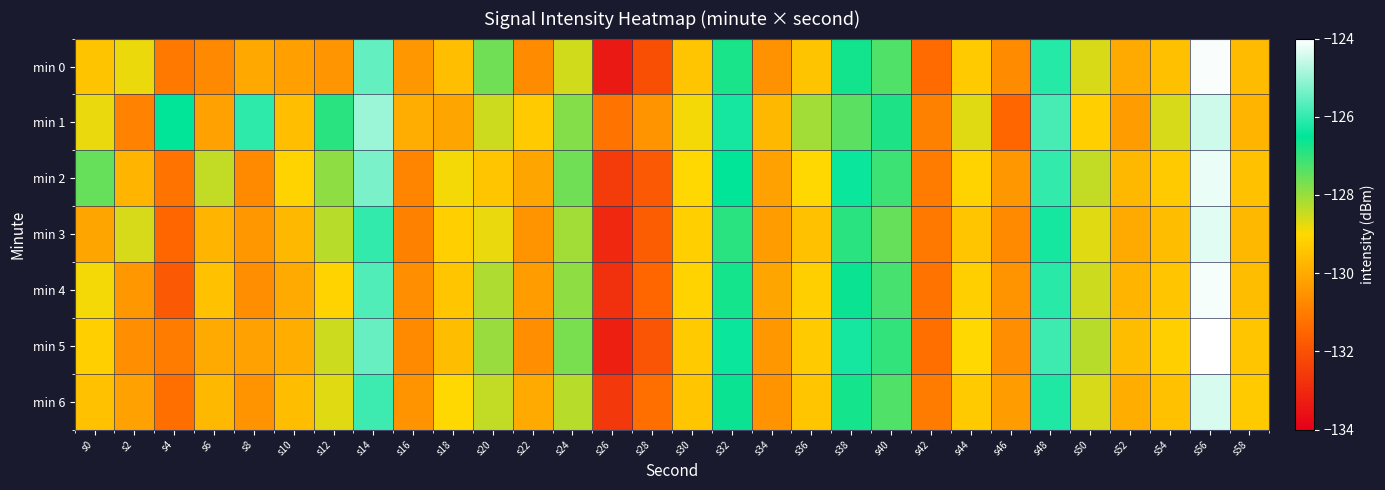

Reading left to right, what are all the values shown in this chart?

min 0: s0=-129.4	s2=-128.8	s4=-131.1	s6=-130.7	s8=-130.0	s10=-130.2	s12=-130.5	s14=-125.5	s16=-130.4	s18=-129.6	s20=-127.6	s22=-130.7	s24=-128.5	s26=-133.4	s28=-132.0	s30=-129.4	s32=-126.8	s34=-130.5	s36=-129.4	s38=-126.7	s40=-127.3	s42=-131.4	s44=-129.3	s46=-130.7	s48=-126.1	s50=-128.6	s52=-130.0	s54=-129.5	s56=-124.1	s58=-129.6
min 1: s0=-128.8	s2=-130.9	s4=-126.5	s6=-130.2	s8=-126.1	s10=-129.6	s12=-126.9	s14=-125.0	s16=-129.9	s18=-130.1	s20=-128.5	s22=-129.3	s24=-127.8	s26=-131.2	s28=-130.5	s30=-128.9	s32=-126.3	s34=-129.7	s36=-128.1	s38=-127.4	s40=-126.8	s42=-130.9	s44=-128.7	s46=-131.5	s48=-125.8	s50=-129.2	s52=-130.3	s54=-128.6	s56=-124.5	s58=-129.8
min 2: s0=-127.5	s2=-129.8	s4=-131.2	s6=-128.4	s8=-130.7	s10=-129.1	s12=-127.9	s14=-125.3	s16=-130.8	s18=-128.9	s20=-129.4	s22=-130.1	s24=-127.6	s26=-132.5	s28=-131.8	s30=-129.0	s32=-126.5	s34=-130.2	s36=-129.0	s38=-126.4	s40=-127.1	s42=-131.0	s44=-129.1	s46=-130.4	s48=-126.0	s50=-128.4	s52=-129.7	s54=-129.3	s56=-124.2	s58=-129.5
min 3: s0=-130.1	s2=-128.6	s4=-131.5	s6=-129.8	s8=-130.4	s10=-129.7	s12=-128.3	s14=-126.0	s16=-130.9	s18=-129.2	s20=-128.8	s22=-130.5	s24=-128.1	s26=-133.0	s28=-131.7	s30=-129.2	s32=-126.9	s34=-130.3	s36=-129.5	s38=-126.9	s40=-127.5	s42=-131.1	s44=-129.4	s46=-130.7	s48=-126.3	s50=-128.7	s52=-130.0	s54=-129.6	s56=-124.3	s58=-129.7
min 4: s0=-128.9	s2=-130.4	s4=-131.8	s6=-129.5	s8=-130.6	s10=-130.0	s12=-129.1	s14=-125.7	s16=-130.6	s18=-129.4	s20=-128.2	s22=-130.3	s24=-127.9	s26=-132.8	s28=-131.5	s30=-129.1	s32=-126.7	s34=-130.1	s36=-129.2	s38=-126.6	s40=-127.2	s42=-131.2	s44=-129.2	s46=-130.5	s48=-126.1	s50=-128.5	s52=-129.8	s54=-129.4	s56=-124.1	s58=-129.6
min 5: s0=-129.2	s2=-130.6	s4=-131.0	s6=-130.0	s8=-130.2	s10=-129.9	s12=-128.5	s14=-125.5	s16=-130.7	s18=-129.6	s20=-128.0	s22=-130.6	s24=-127.7	s26=-133.2	s28=-131.9	s30=-129.3	s32=-126.4	s34=-130.4	s36=-129.3	s38=-126.3	s40=-127.0	s42=-131.3	s44=-129.0	s46=-130.6	s48=-125.9	s50=-128.3	s52=-129.6	s54=-129.2	s56=-123.9	s58=-129.4
min 6: s0=-129.5	s2=-130.2	s4=-131.3	s6=-129.7	s8=-130.5	s10=-129.6	s12=-128.7	s14=-125.9	s16=-130.5	s18=-129.0	s20=-128.4	s22=-130.0	s24=-128.3	s26=-132.6	s28=-131.3	s30=-129.4	s32=-126.6	s34=-130.5	s36=-129.4	s38=-126.7	s40=-127.3	s42=-131.0	s44=-129.3	s46=-130.3	s48=-126.2	s50=-128.6	s52=-129.9	s54=-129.5	s56=-124.4	s58=-129.3